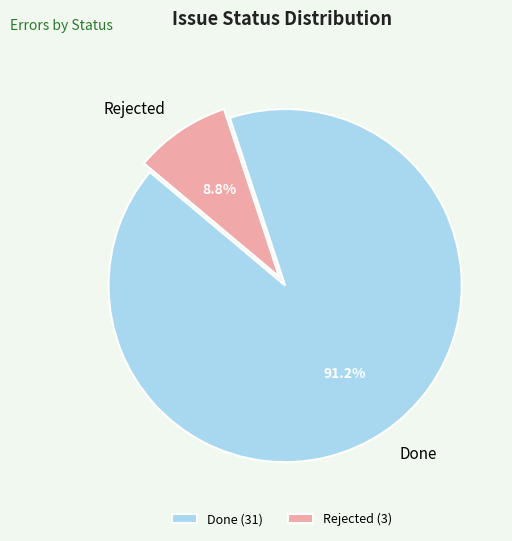

To the nearest percent, what is the difference between the largest and smallest slice percentages?

82%